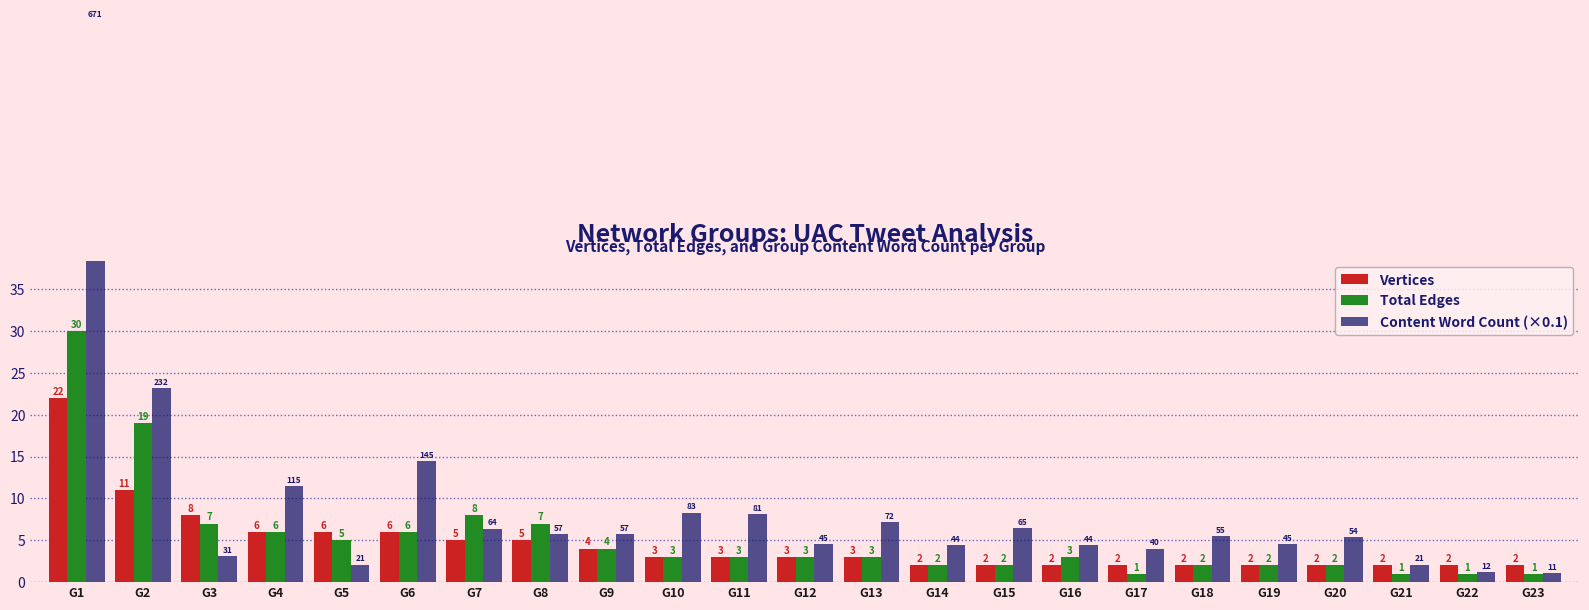

Between G17 and G3, which is larger?

G3